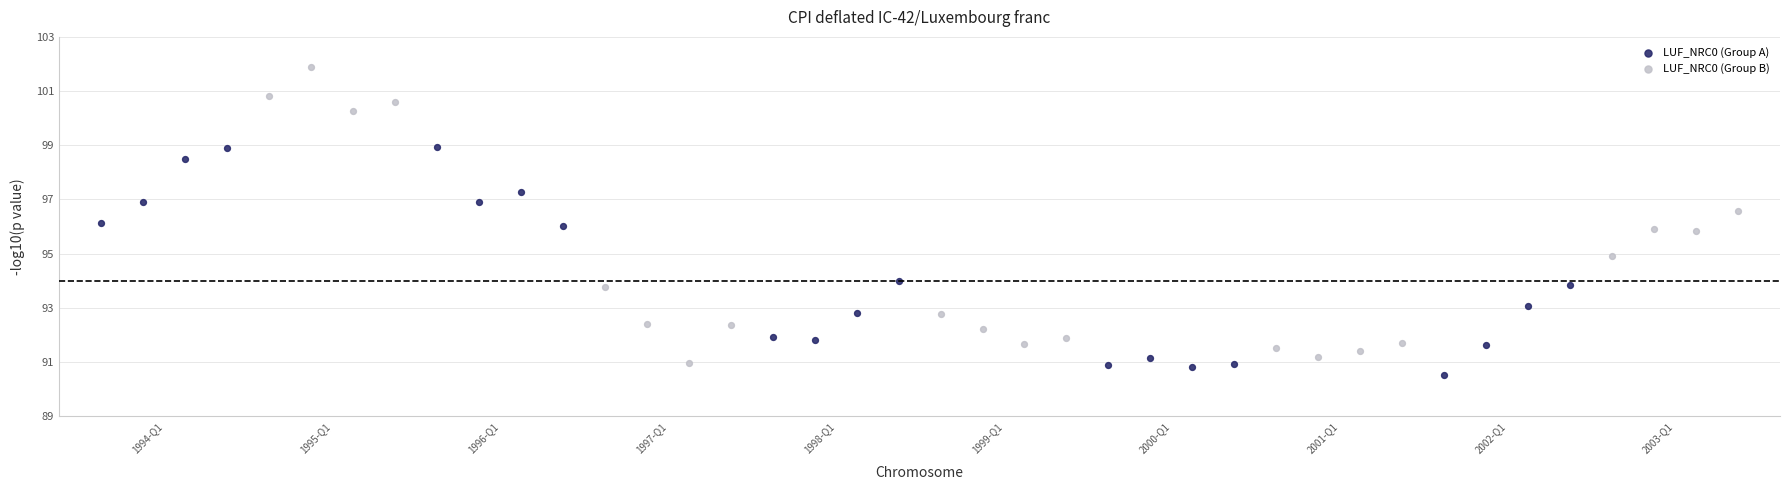

What are all the series names shown in the legend?

LUF_NRC0 (Group A), LUF_NRC0 (Group B)